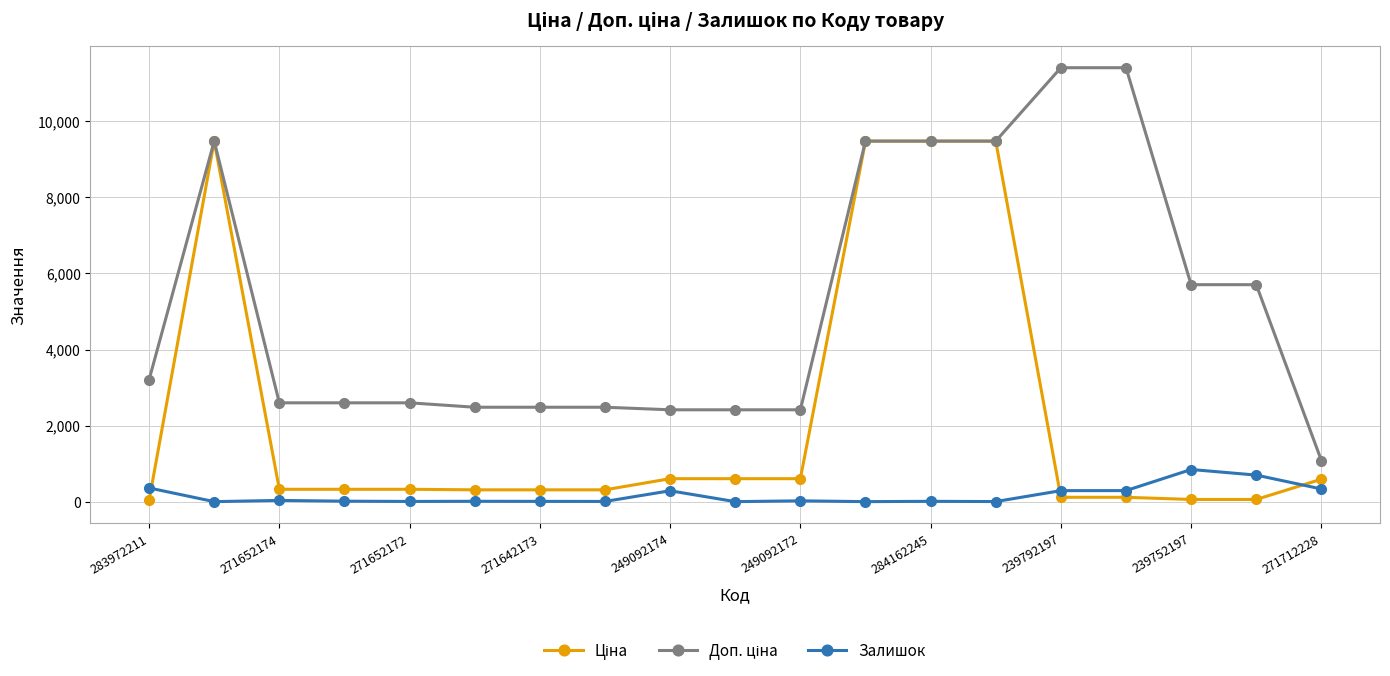

What is the maximum value shown in the chart?

11410.0